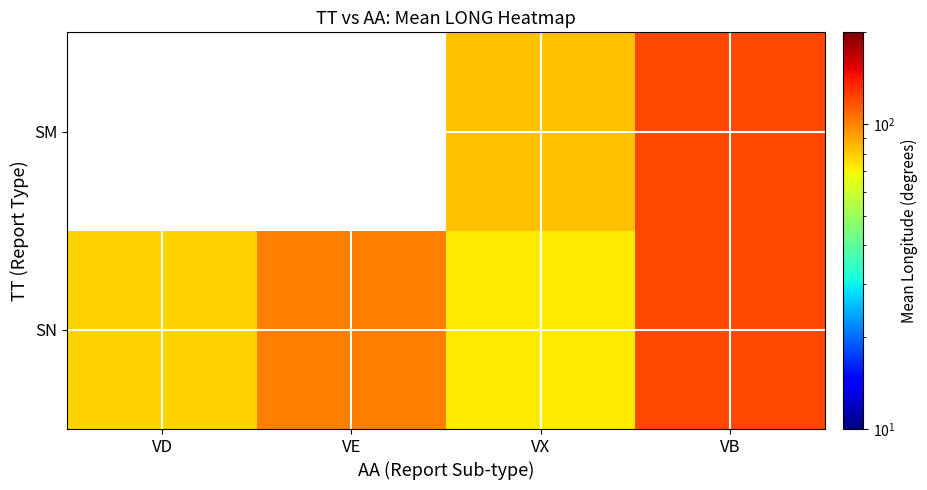

Where does the SN series first go above 102?

VE